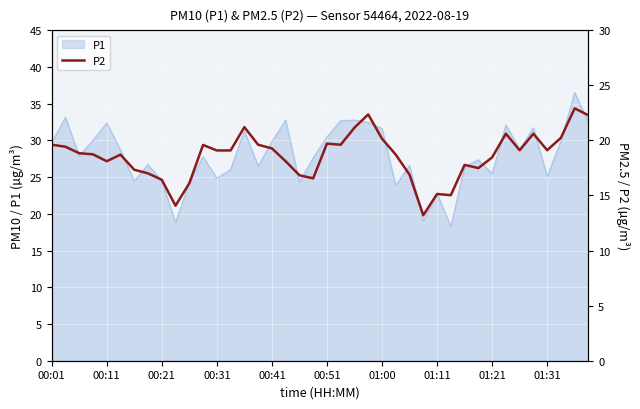

What position from the right is 22?

18